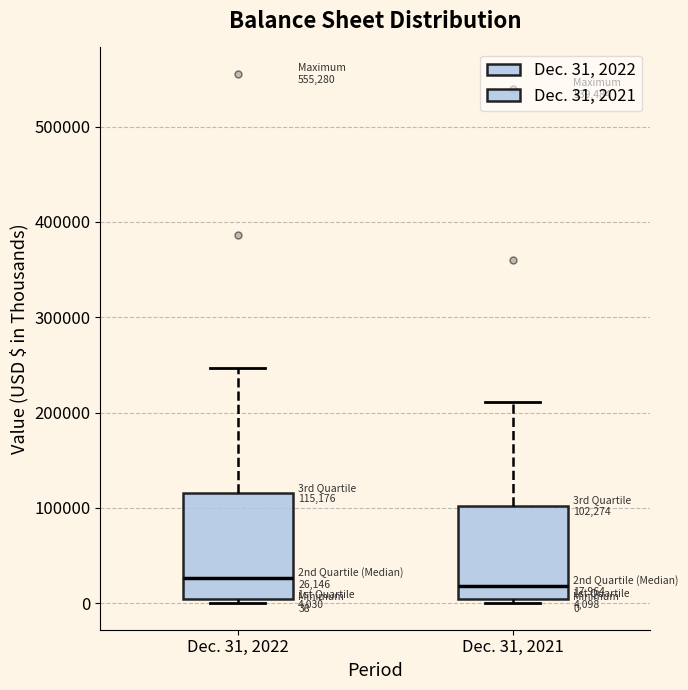

Which box is the tallest, from its lower edge to its upper edge?

Dec. 31, 2022